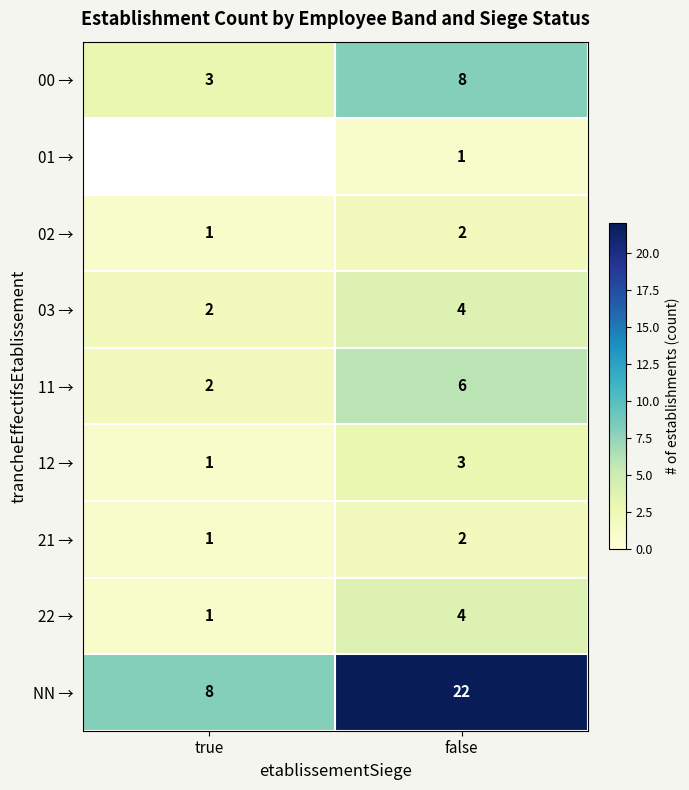

What is the spread (max minus min) of values at false?

21